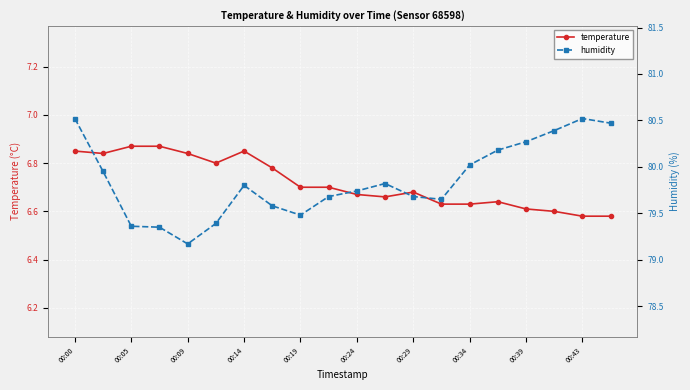

How many lines are shown in the chart?

2